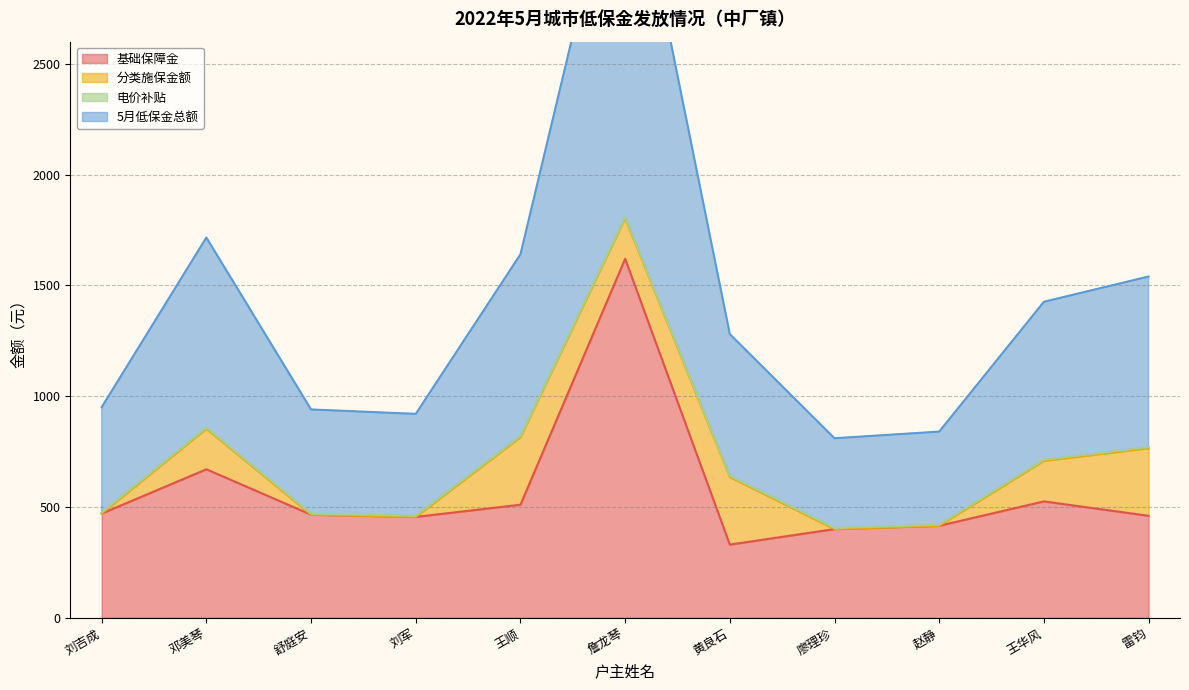

Rank the categories by 5月低保金总额 value from lowest to highest.

廖理珍, 赵静, 刘军, 舒庭安, 刘吉成, 黄良石, 王华风, 雷钧, 王顺, 邓美琴, 詹龙琴